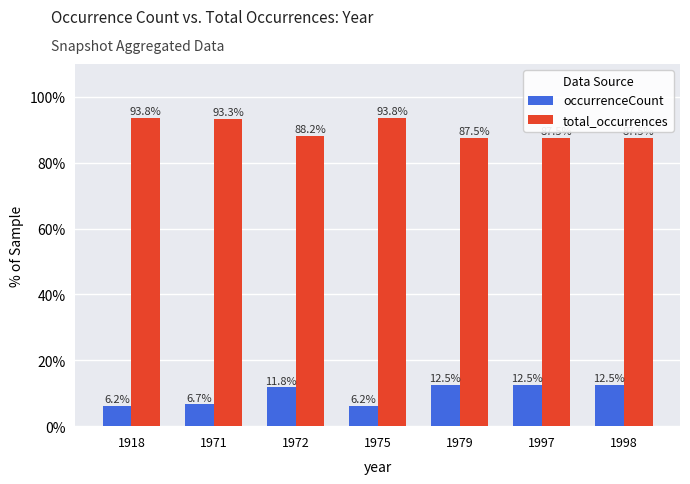

At 1918, list the series in order from largest to smallest.

total_occurrences, occurrenceCount